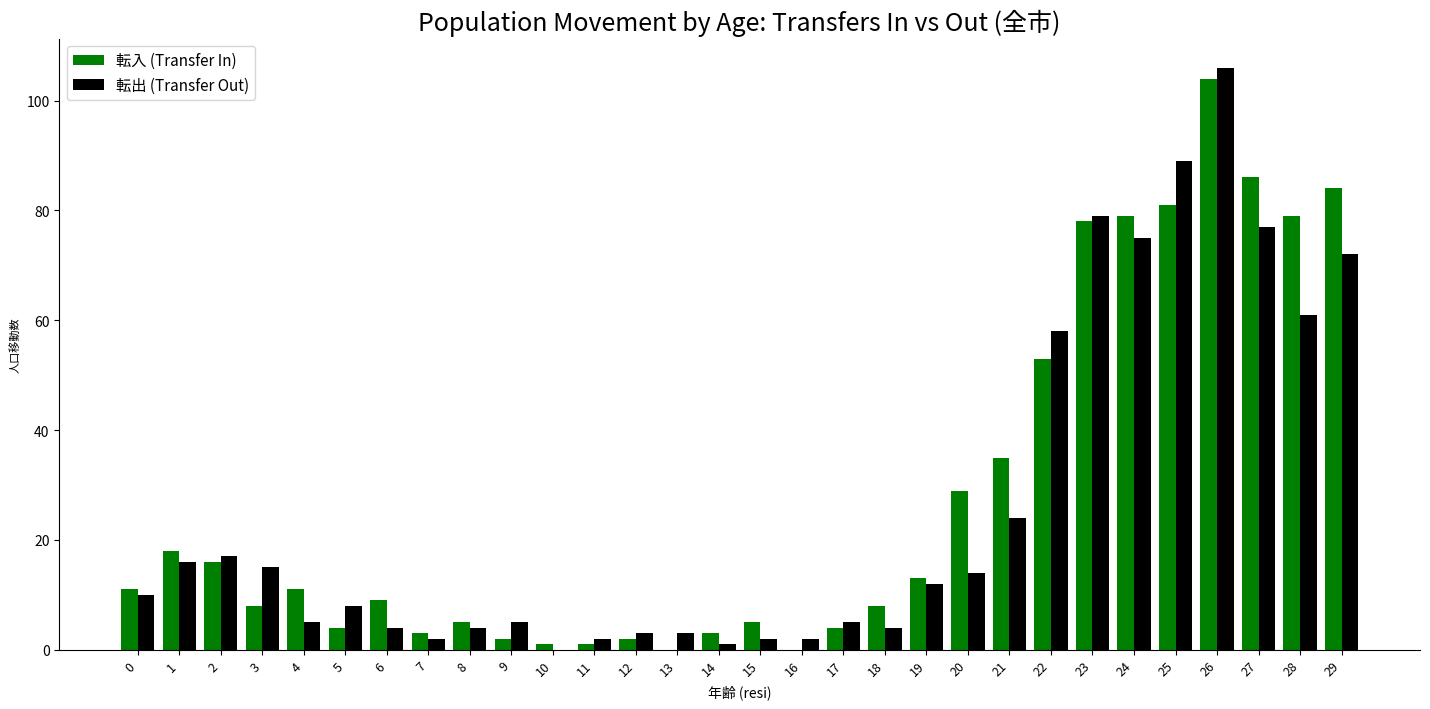

Reading left to right, list all the values displayed in this chart.

転入 (Transfer In): 11	18	16	8	11	4	9	3	5	2	1	1	2	0	3	5	0	4	8	13	29	35	53	78	79	81	104	86	79	84
転出 (Transfer Out): 10	16	17	15	5	8	4	2	4	5	0	2	3	3	1	2	2	5	4	12	14	24	58	79	75	89	106	77	61	72